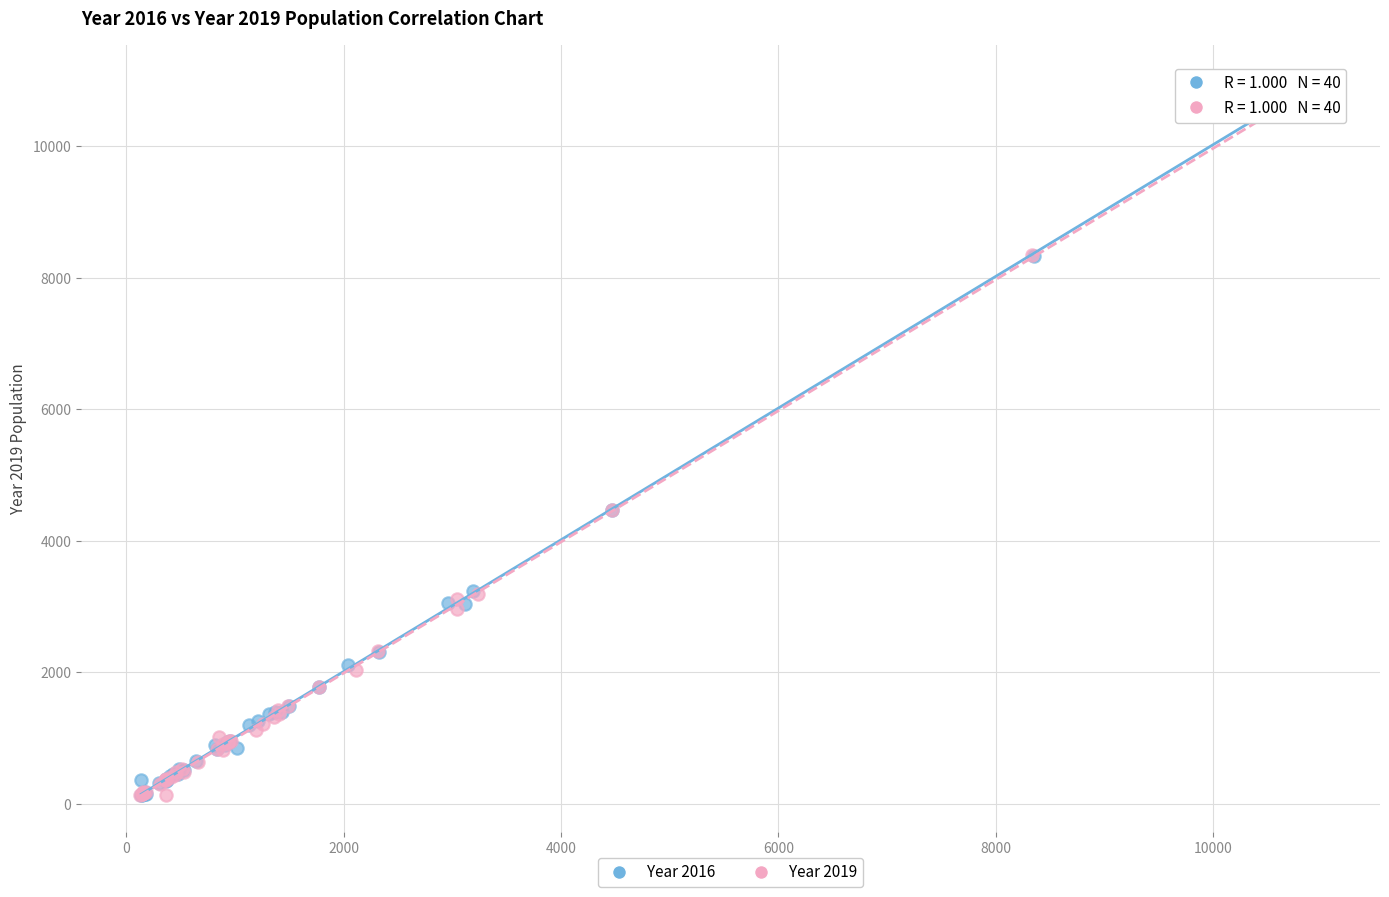

Which series has the largest Y range (max minus min)?

Year 2016